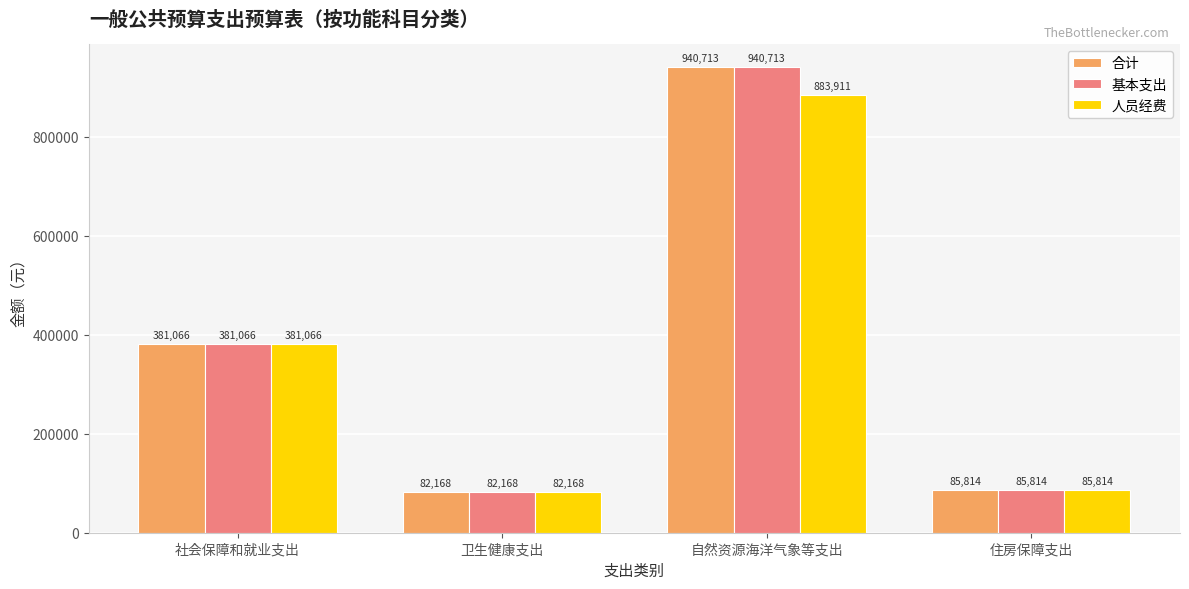

What is the difference between the 合计 values at 住房保障支出 and 卫生健康支出?

3646.0